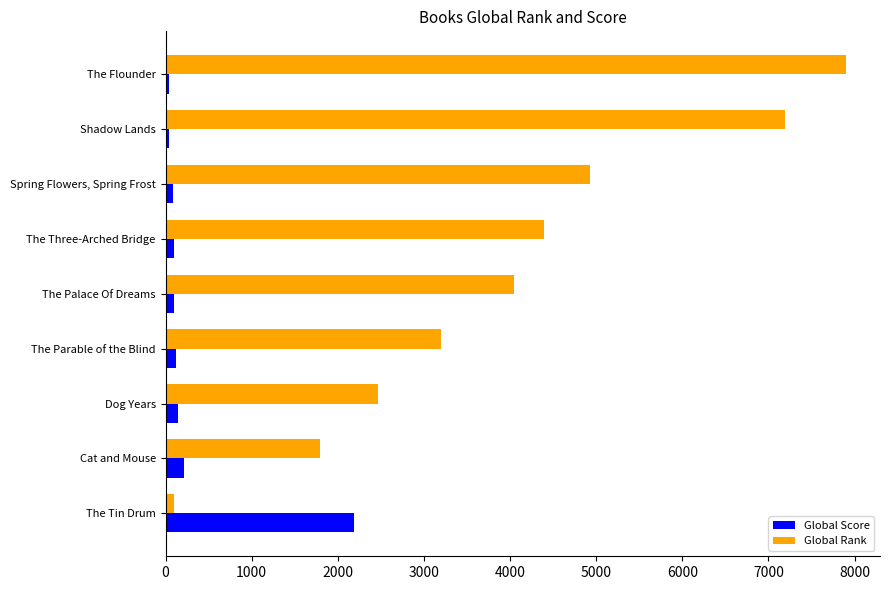

Which series has the largest total across all categories?

Global Rank